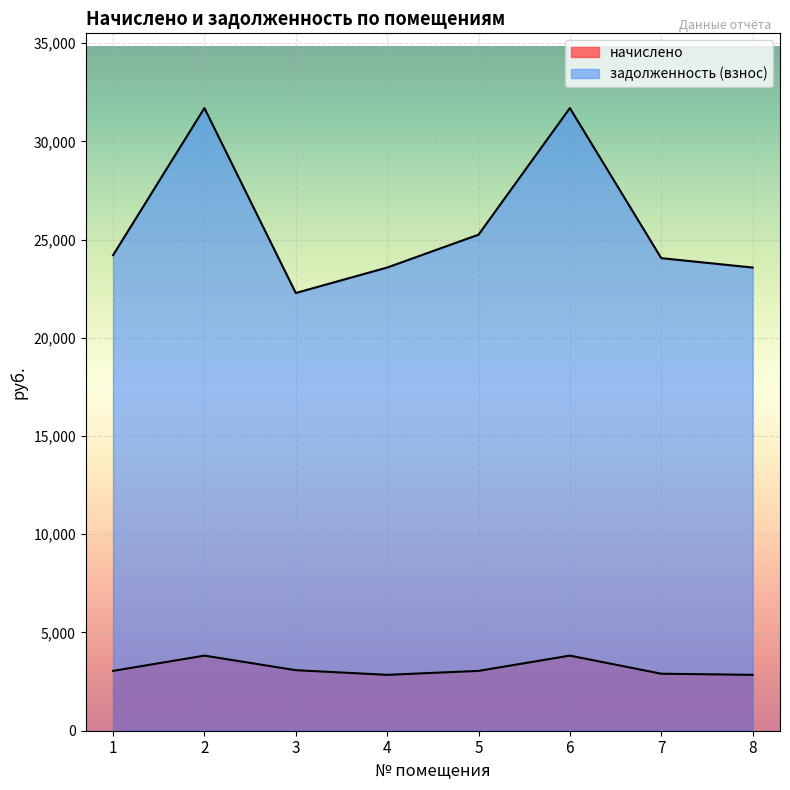

What is the sum of all начислено values?

25408.8